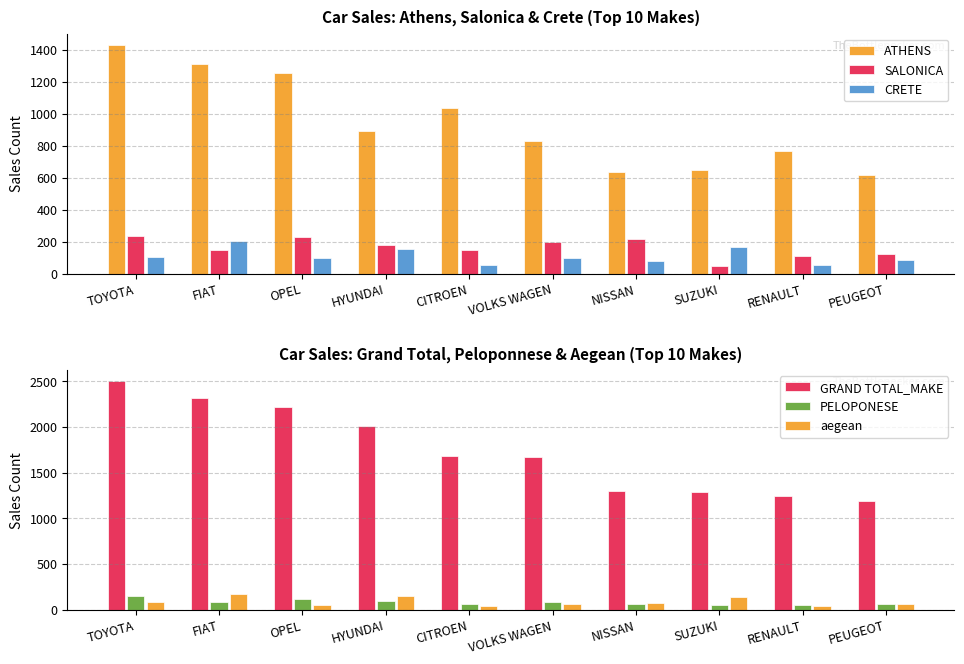

What is the maximum value for SALONICA?

235